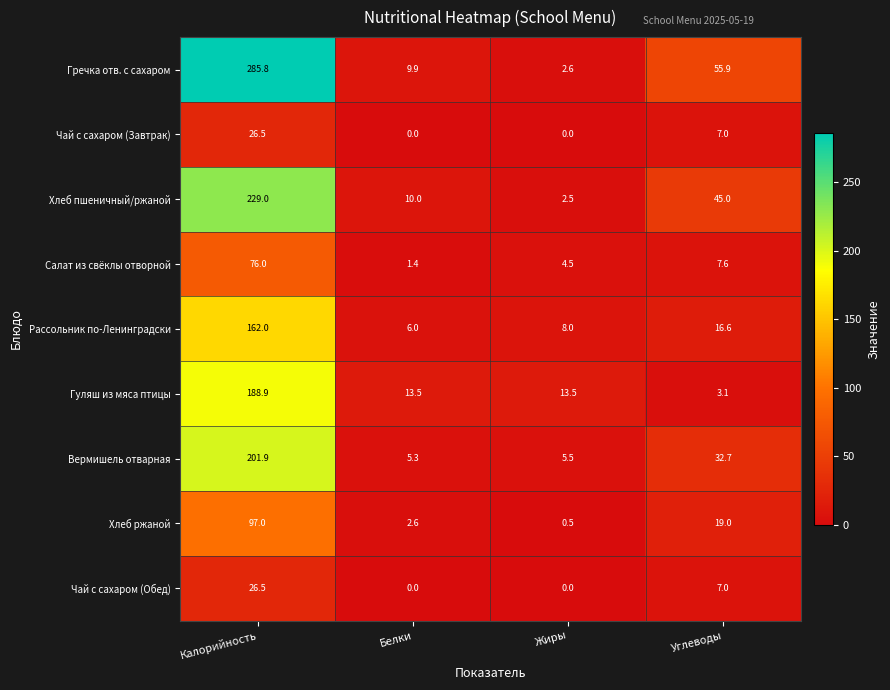

Where does the Чай с сахаром (Обед) series first go above 7?

Калорийность